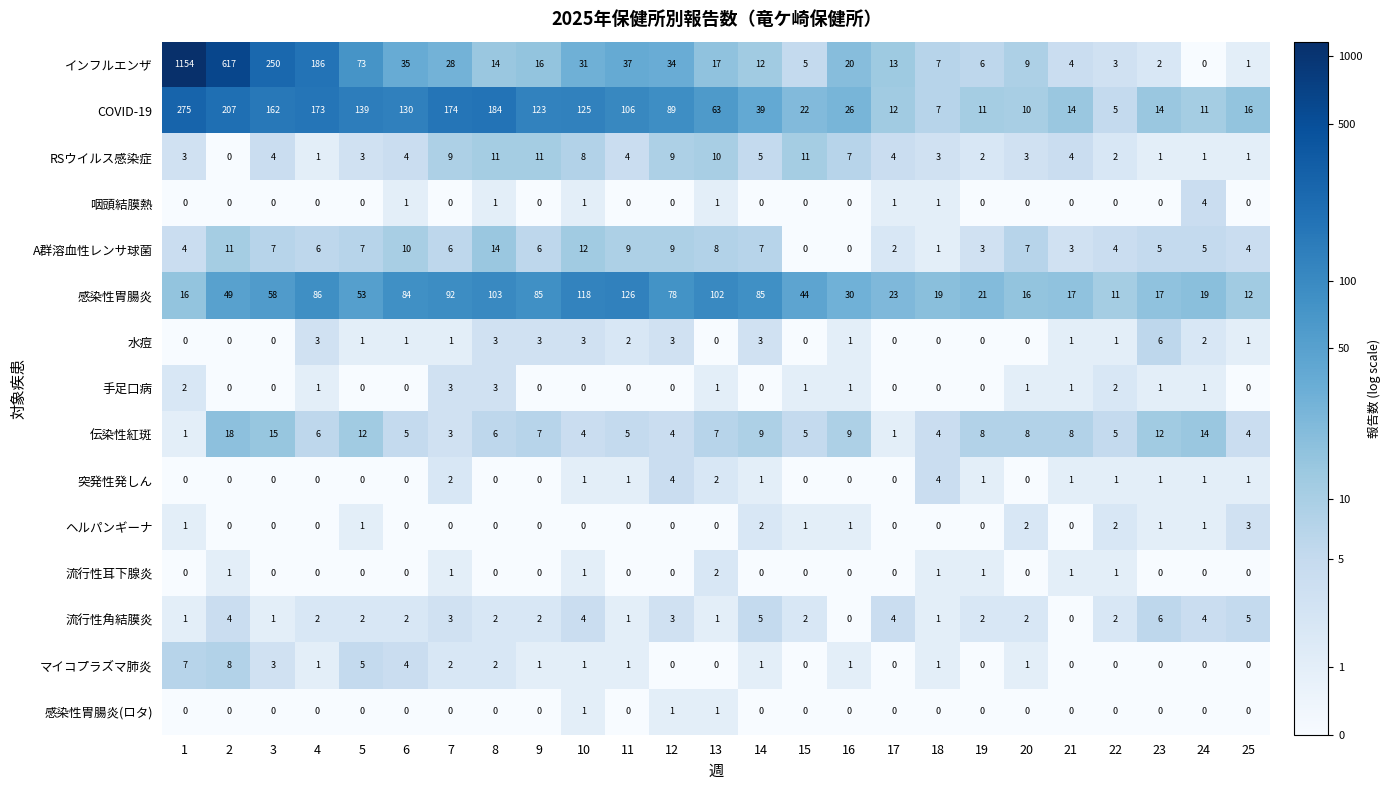

What is the greatest value displayed?

1154